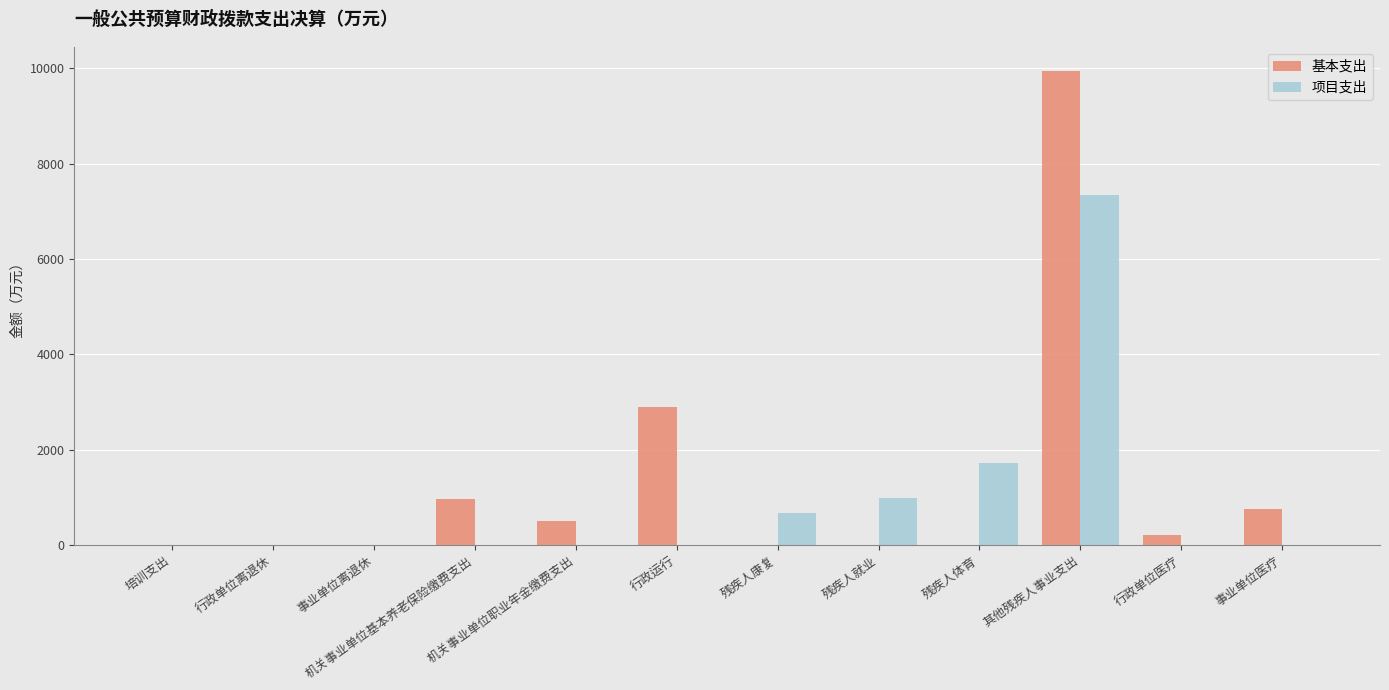

Which series changed the most between 行政单位离退休 and 机关事业单位基本养老保险缴费支出?

基本支出